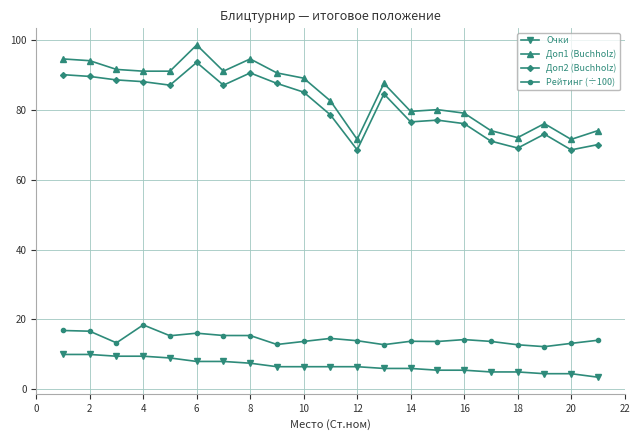

Count the number of categories in the chart.

21